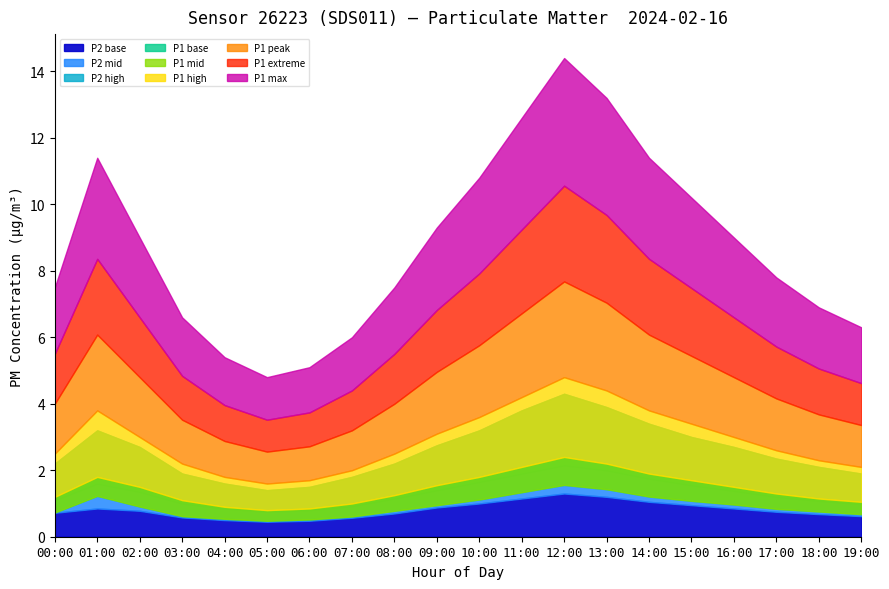

True or false: P2_high and P1 cross at least once.

False